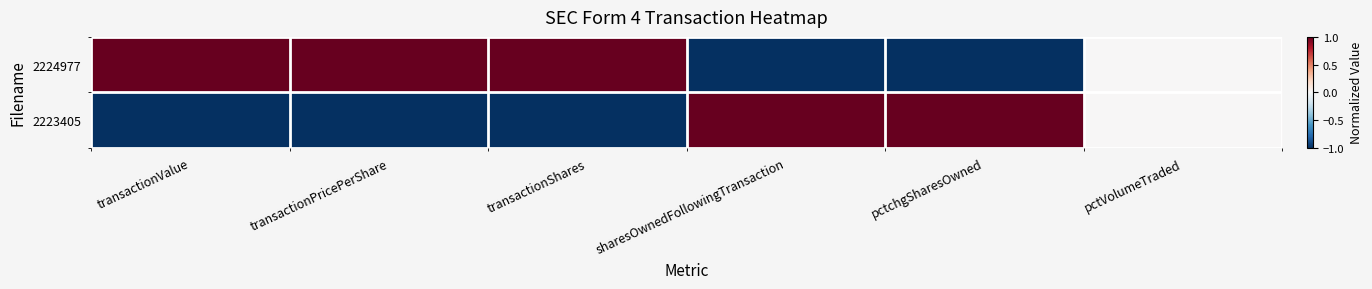

Which series changed the most between transactionShares and sharesOwnedFollowingTransaction?

2224977